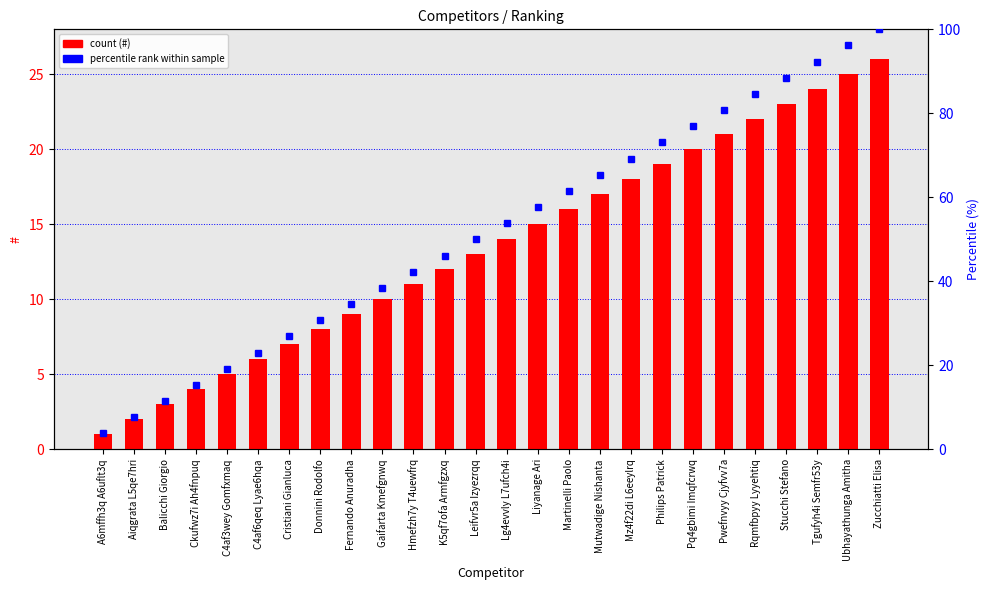

Between Aiqgrata L5qe7hri and Pq4gbimi Imqfcrwq, which series saw the biggest shift?

percentile rank